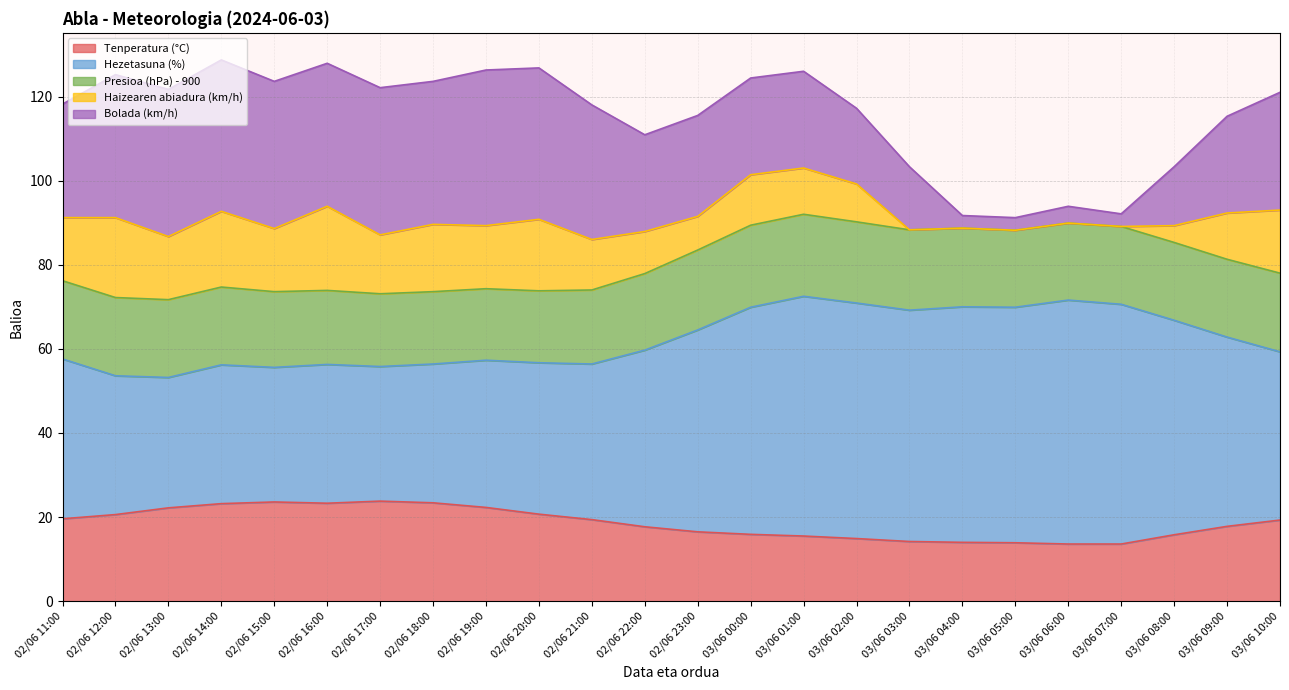

Rank the series at 02/06 23:00 from lowest to highest value.

Haizearen abiadura (km/h), Tenperatura (°C), Presioa (hPa) - 900, Bolada (km/h), Hezetasuna (%)